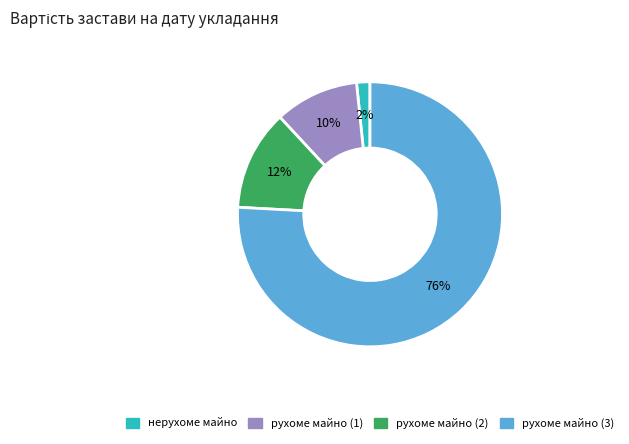

Rank the categories by value from lowest to highest.

нерухоме майно, рухоме майно (1), рухоме майно (2), рухоме майно (3)